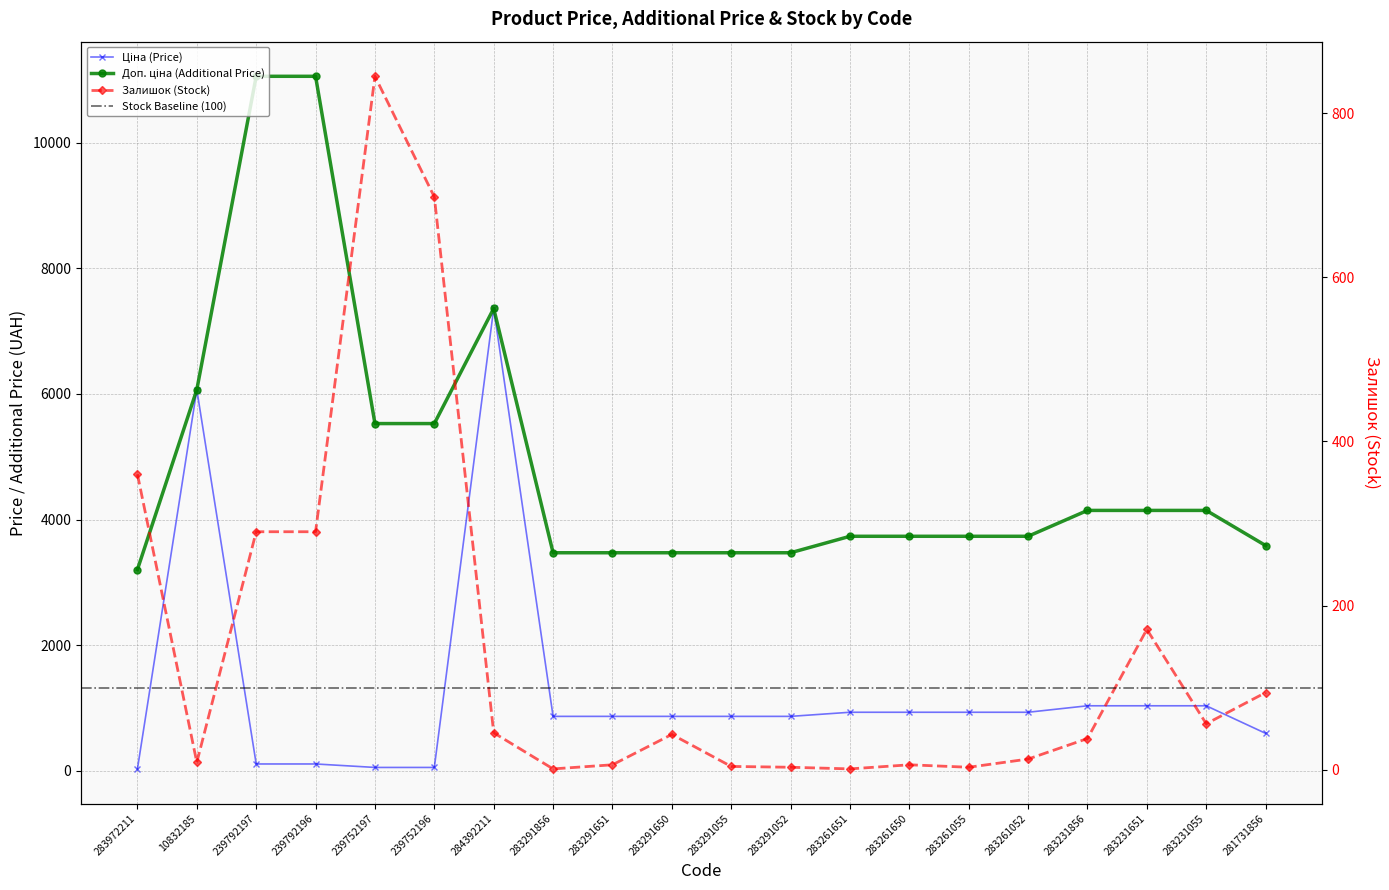

What is the label of the 12th point from the right?

283291651